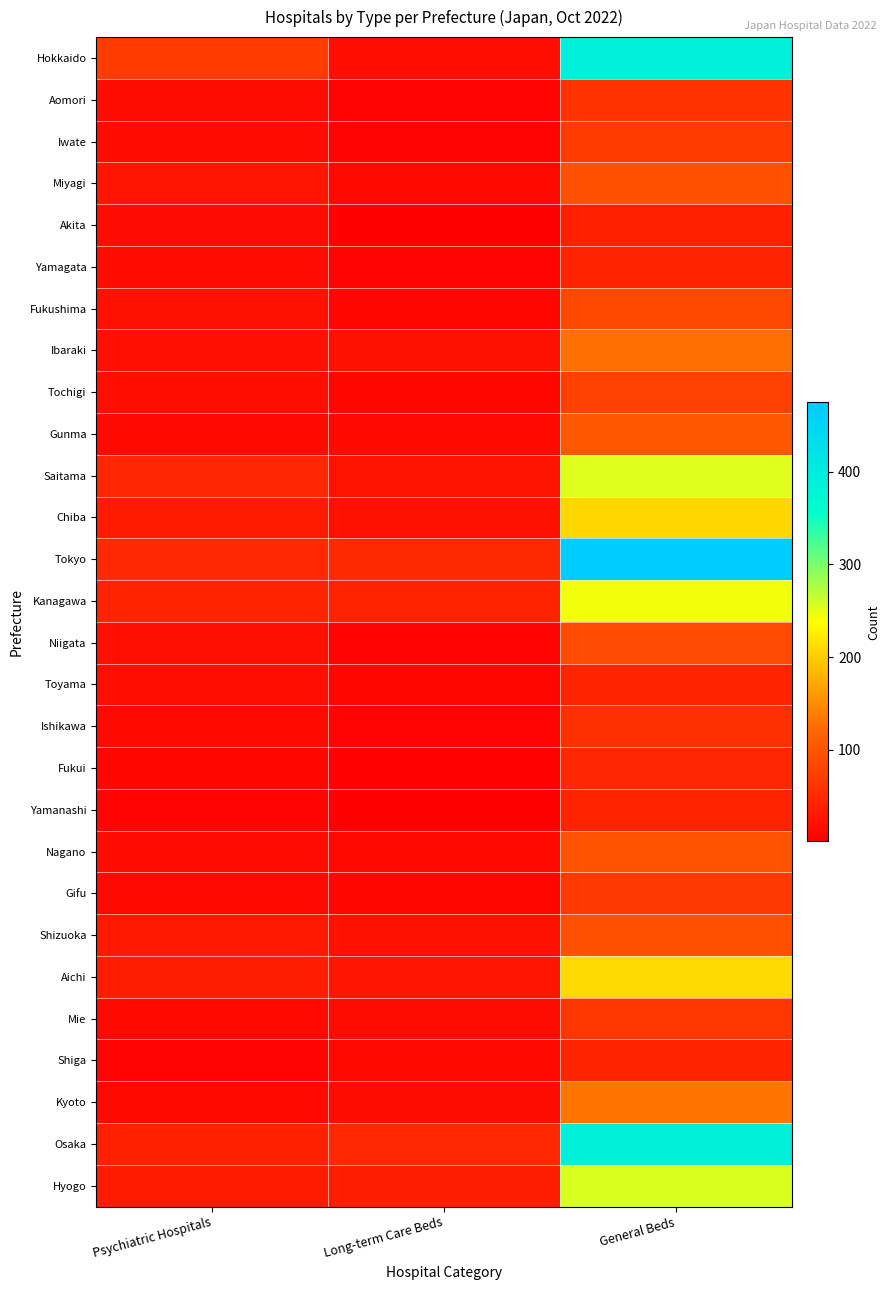

Reading left to right, list all the values displayed in this chart.

Hokkaido: Psychiatric Hospitals=70	Long-term Care Beds=18	General Beds=390
Aomori: Psychiatric Hospitals=17	Long-term Care Beds=7	General Beds=61
Iwate: Psychiatric Hospitals=15	Long-term Care Beds=6	General Beds=71
Miyagi: Psychiatric Hospitals=27	Long-term Care Beds=12	General Beds=97
Akita: Psychiatric Hospitals=16	Long-term Care Beds=2	General Beds=39
Yamagata: Psychiatric Hospitals=14	Long-term Care Beds=7	General Beds=43
Fukushima: Psychiatric Hospitals=23	Long-term Care Beds=9	General Beds=85
Ibaraki: Psychiatric Hospitals=20	Long-term Care Beds=22	General Beds=128
Tochigi: Psychiatric Hospitals=18	Long-term Care Beds=10	General Beds=76
Gunma: Psychiatric Hospitals=13	Long-term Care Beds=13	General Beds=104
Saitama: Psychiatric Hospitals=46	Long-term Care Beds=24	General Beds=253
Chiba: Psychiatric Hospitals=34	Long-term Care Beds=22	General Beds=207
Tokyo: Psychiatric Hospitals=48	Long-term Care Beds=50	General Beds=475
Kanagawa: Psychiatric Hospitals=45	Long-term Care Beds=42	General Beds=244
Niigata: Psychiatric Hospitals=20	Long-term Care Beds=8	General Beds=89
Toyama: Psychiatric Hospitals=19	Long-term Care Beds=10	General Beds=44
Ishikawa: Psychiatric Hospitals=13	Long-term Care Beds=5	General Beds=57
Fukui: Psychiatric Hospitals=10	Long-term Care Beds=4	General Beds=46
Yamanashi: Psychiatric Hospitals=8	Long-term Care Beds=1	General Beds=43
Nagano: Psychiatric Hospitals=15	Long-term Care Beds=12	General Beds=98
Gifu: Psychiatric Hospitals=12	Long-term Care Beds=9	General Beds=68
Shizuoka: Psychiatric Hospitals=31	Long-term Care Beds=23	General Beds=95
Aichi: Psychiatric Hospitals=36	Long-term Care Beds=28	General Beds=210
Mie: Psychiatric Hospitals=12	Long-term Care Beds=17	General Beds=64
Shiga: Psychiatric Hospitals=7	Long-term Care Beds=12	General Beds=44
Kyoto: Psychiatric Hospitals=11	Long-term Care Beds=17	General Beds=132
Osaka: Psychiatric Hospitals=39	Long-term Care Beds=49	General Beds=388
Hyogo: Psychiatric Hospitals=33	Long-term Care Beds=38	General Beds=255